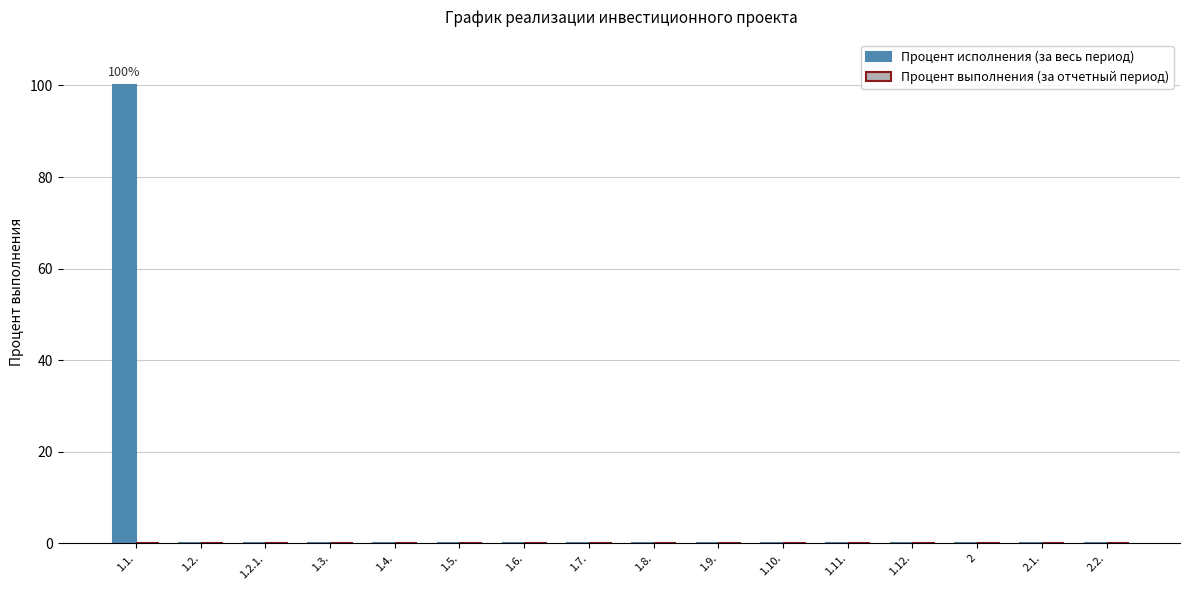

The value at 1.2. is -65. True or false?

False